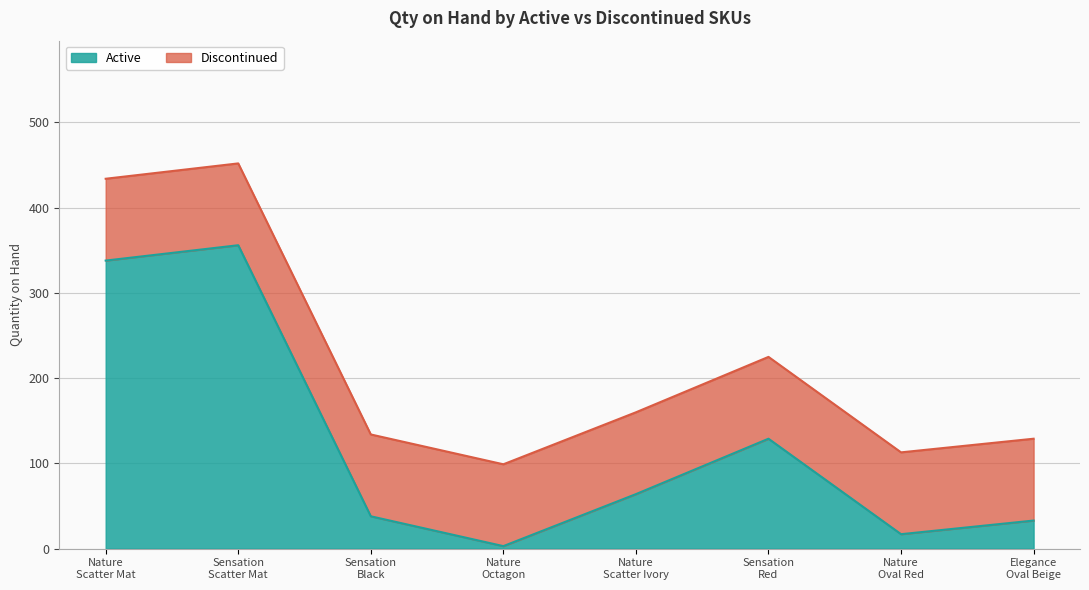

What is the average value?

122